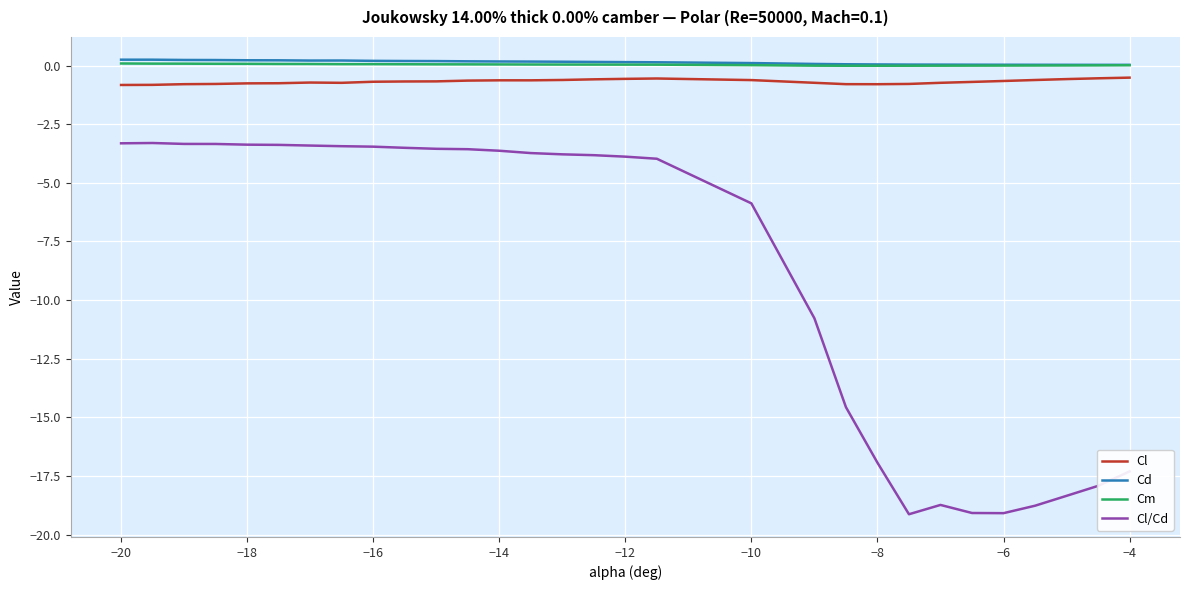

True or false: Cl and Cd cross at least once.

False